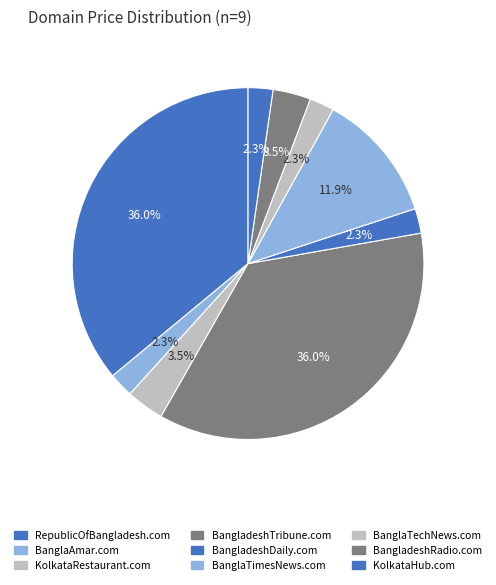

What percentage is the BanglaTimesNews.com slice, to the nearest percent?

12%